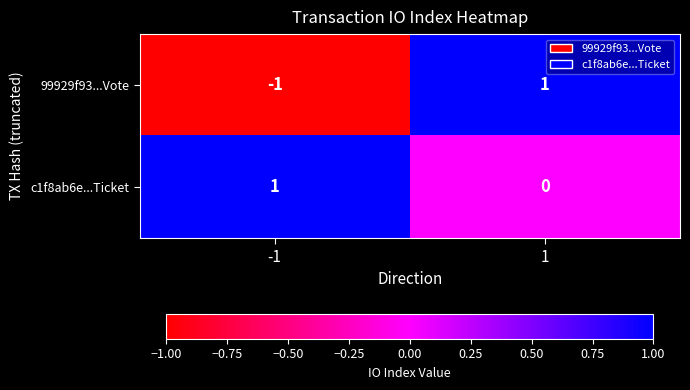

Is the value of c1f8ab6e...Ticket at 1 greater than the value of 99929f93...Vote at 1?

No